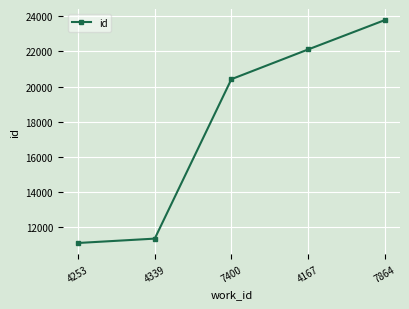

What is the greatest value displayed?

23778